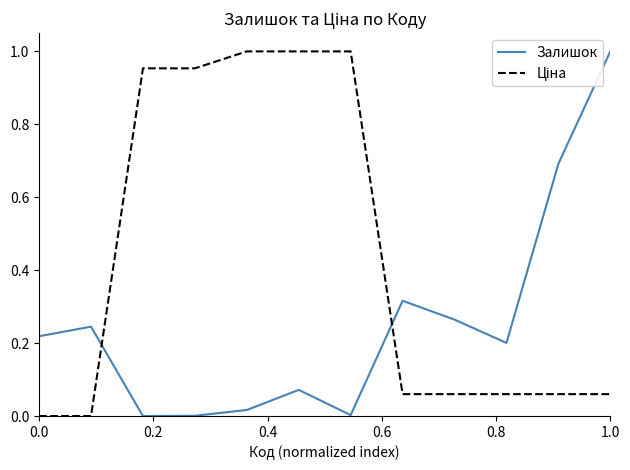

Count the number of categories in the chart.

12